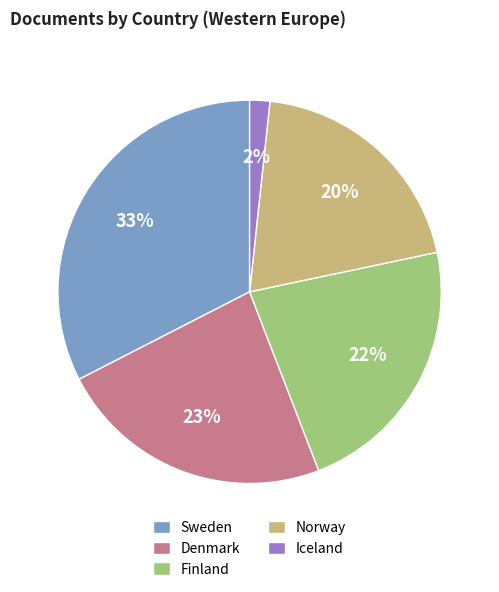

How many slices are in this pie chart?

5